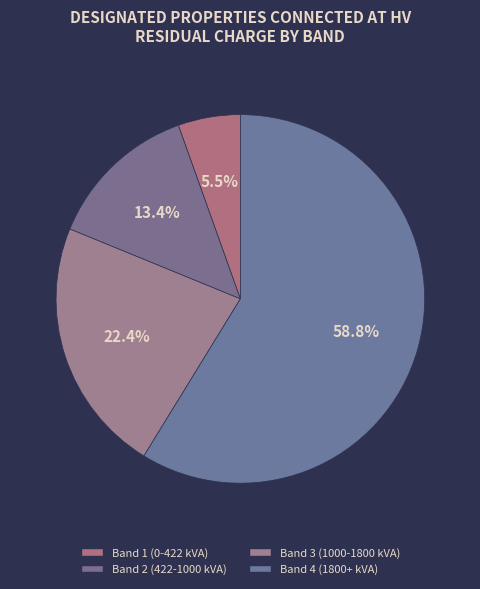

To the nearest percent, what percentage of the pie is Band 4 (1800+ kVA)?

59%